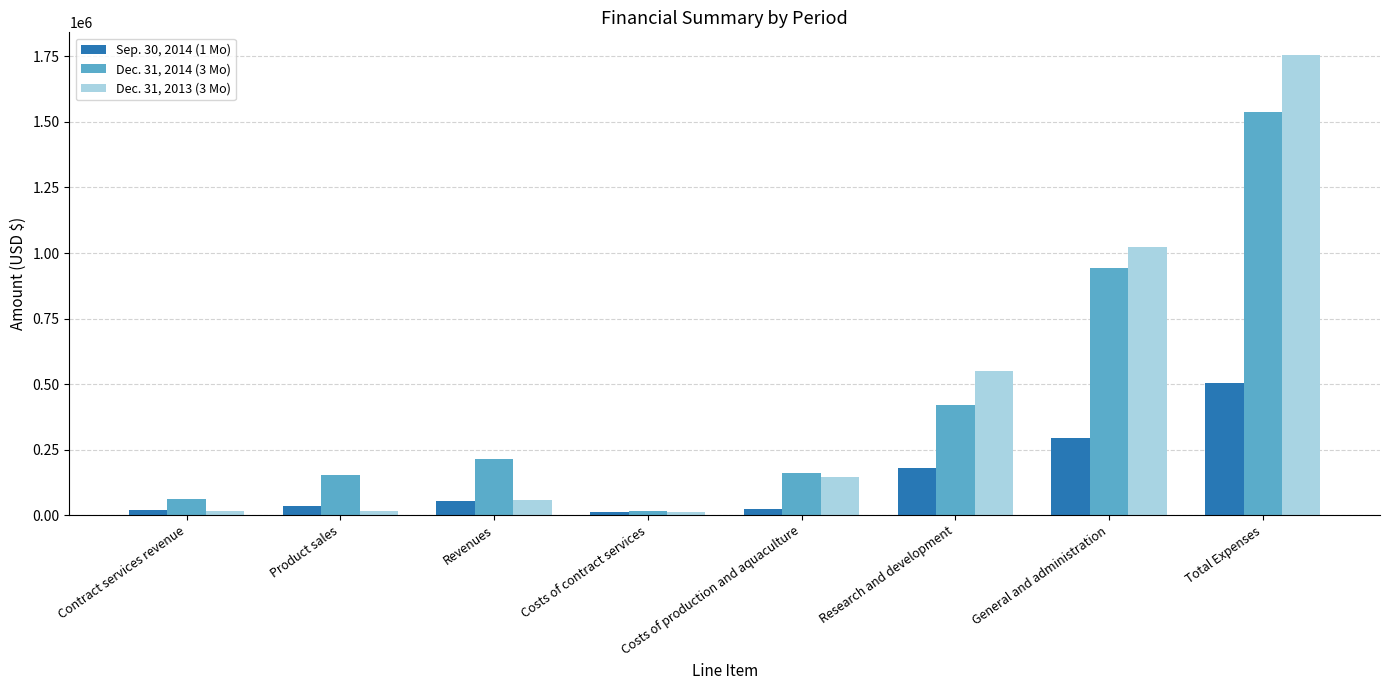

What is the difference between the highest and lowest values at General and administration?

728000